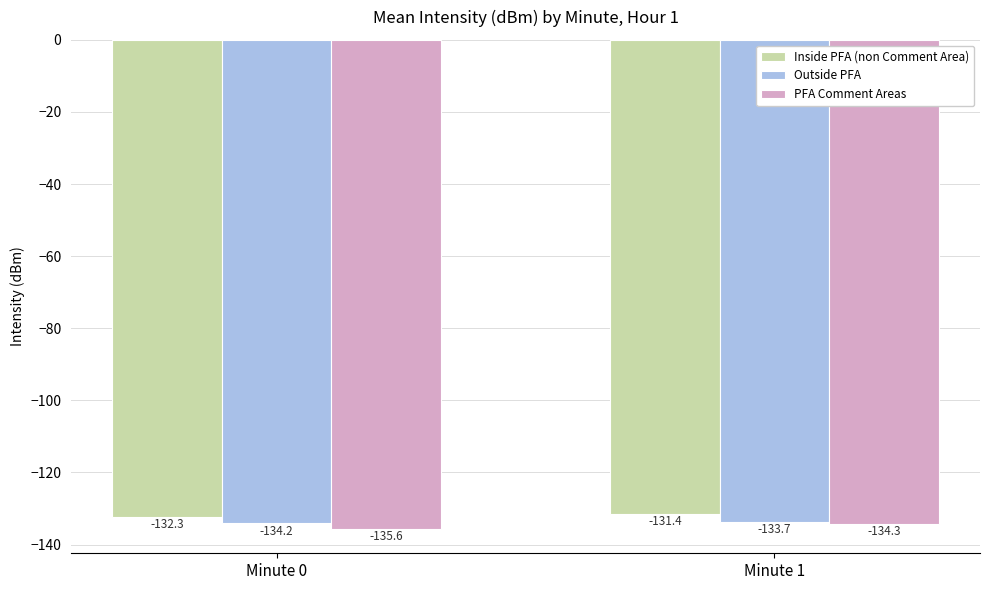

Which category has the lowest value in the Inside PFA (non Comment Area) series?

Minute 0